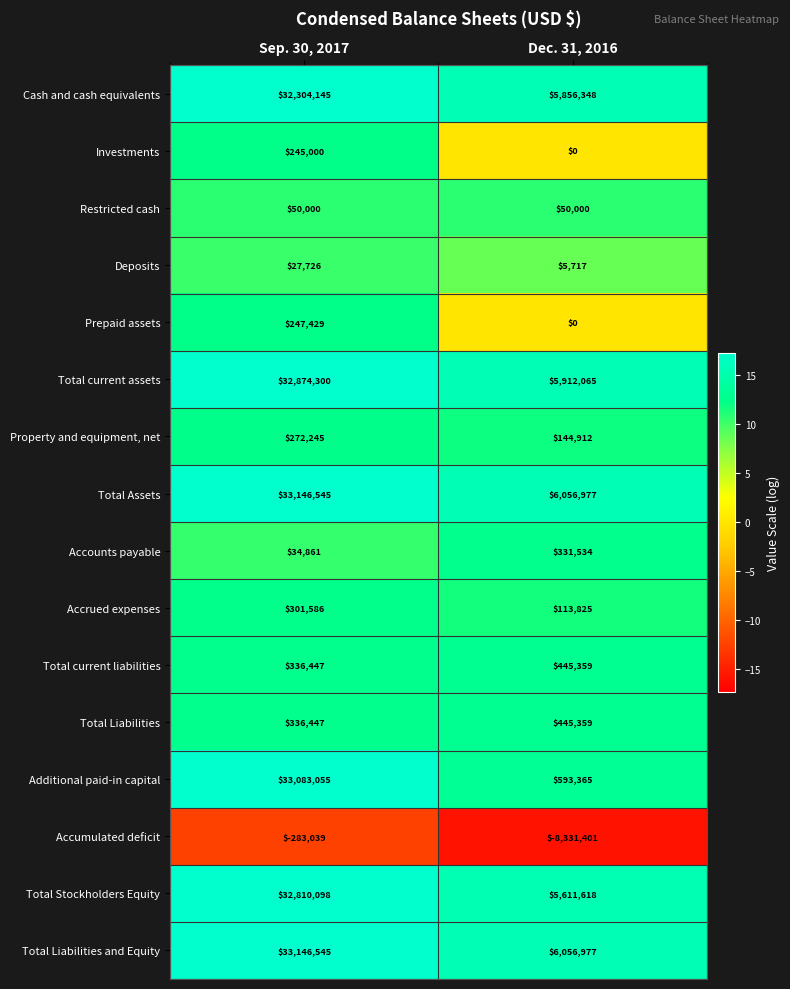

What is the average value of the Total Liabilities and Equity series?

19601761